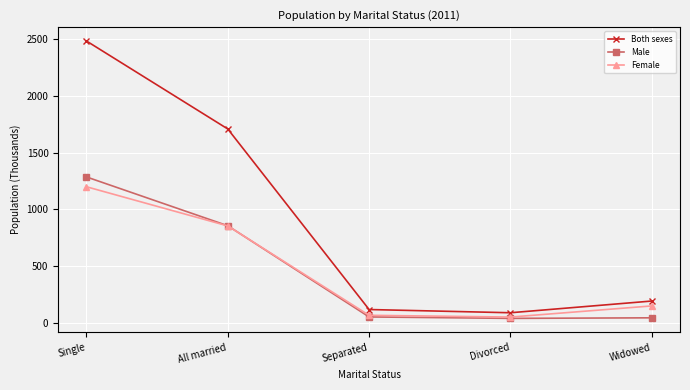

The Male series shows 493.0 at All married. True or false?

False